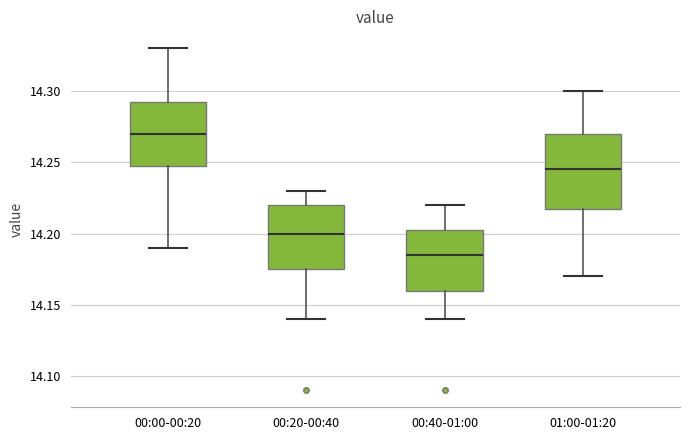

Which box is the tallest, from its lower edge to its upper edge?

01:00-01:20